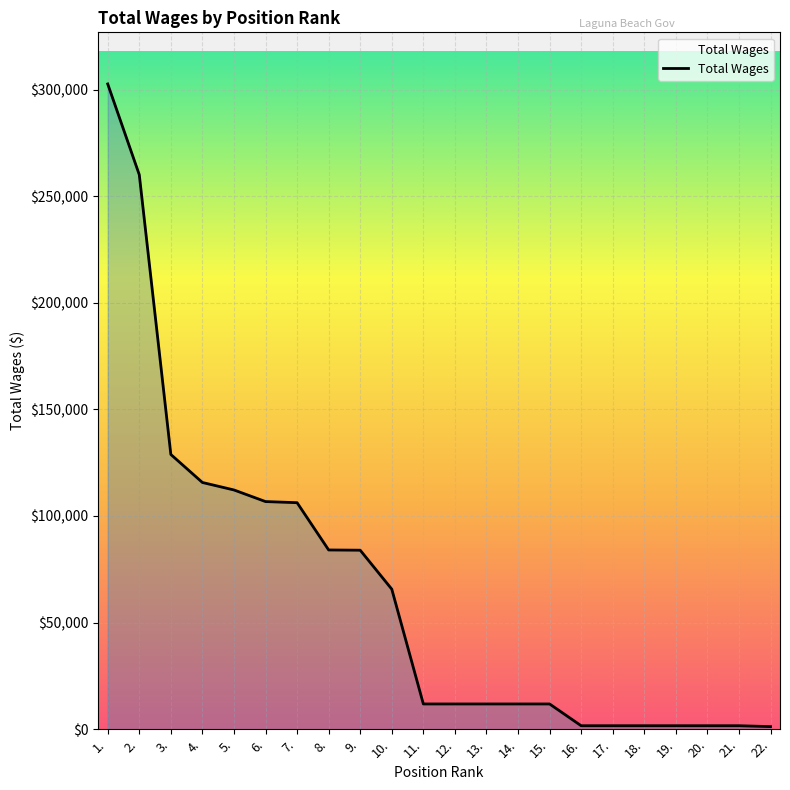

Is it true that the value at 9. is 124853?

False